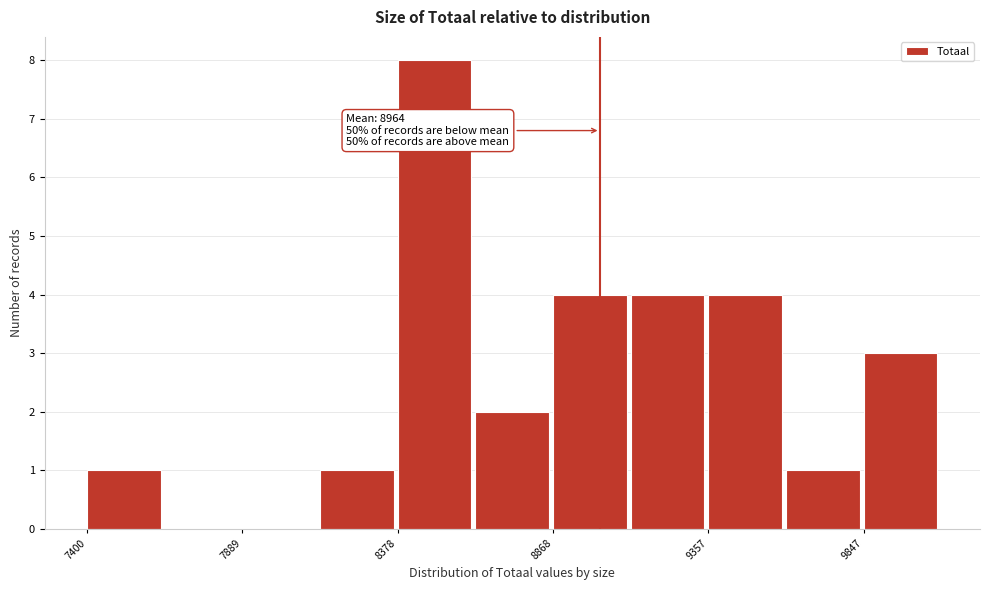

Over which range of the x-axis is the bar tallest?

8400 to 8600